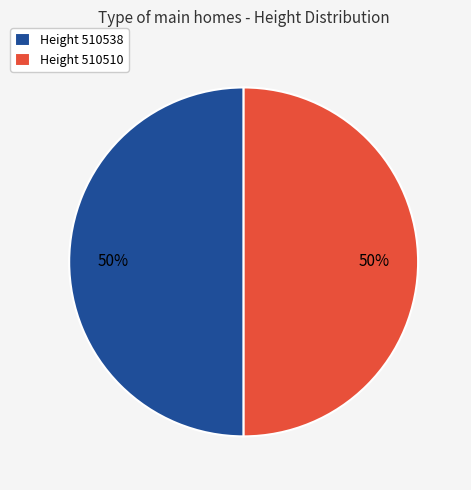

To the nearest percent, what percentage of the pie is Height 510510?

50%